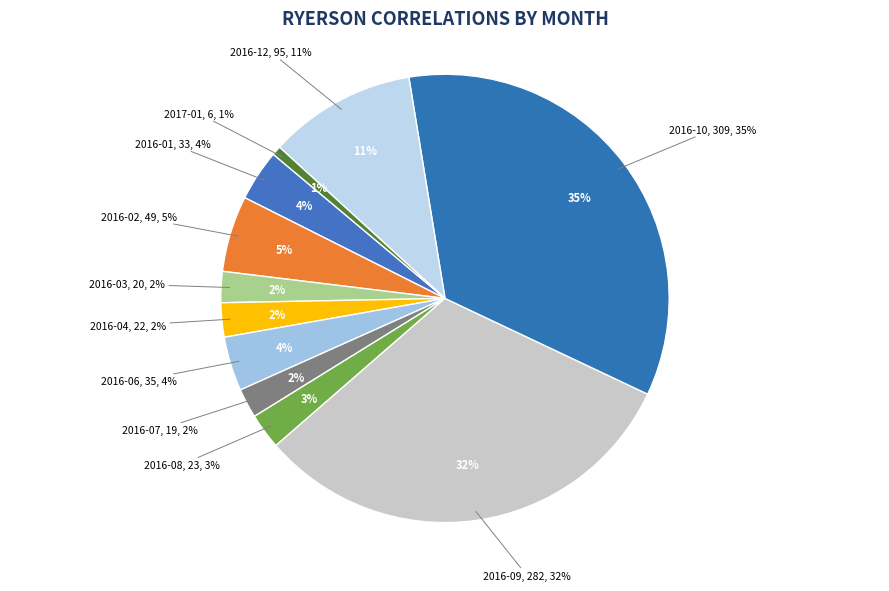

Does 2016-06 account for over 50% of the chart?

No